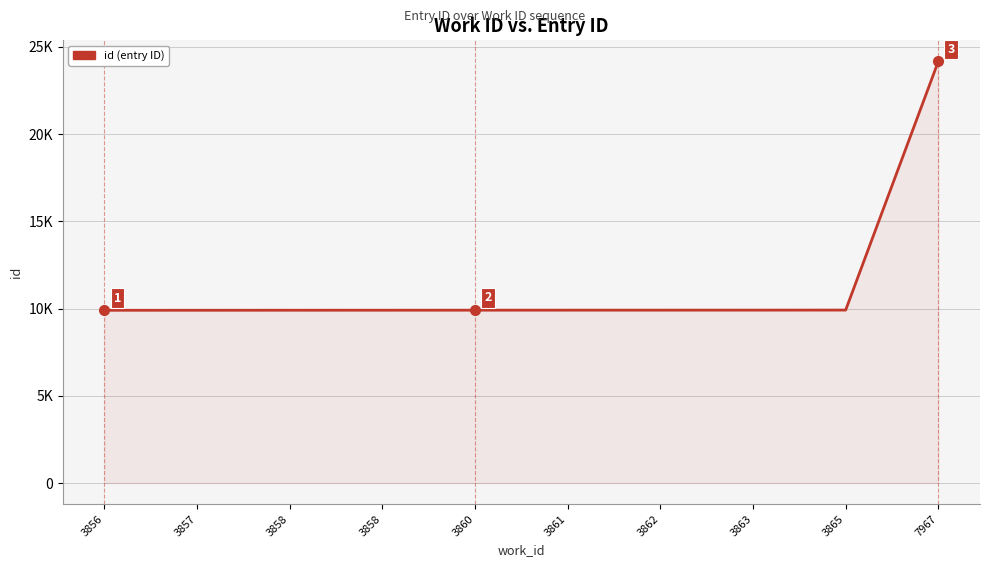

Does the chart have visible grid lines?

Yes